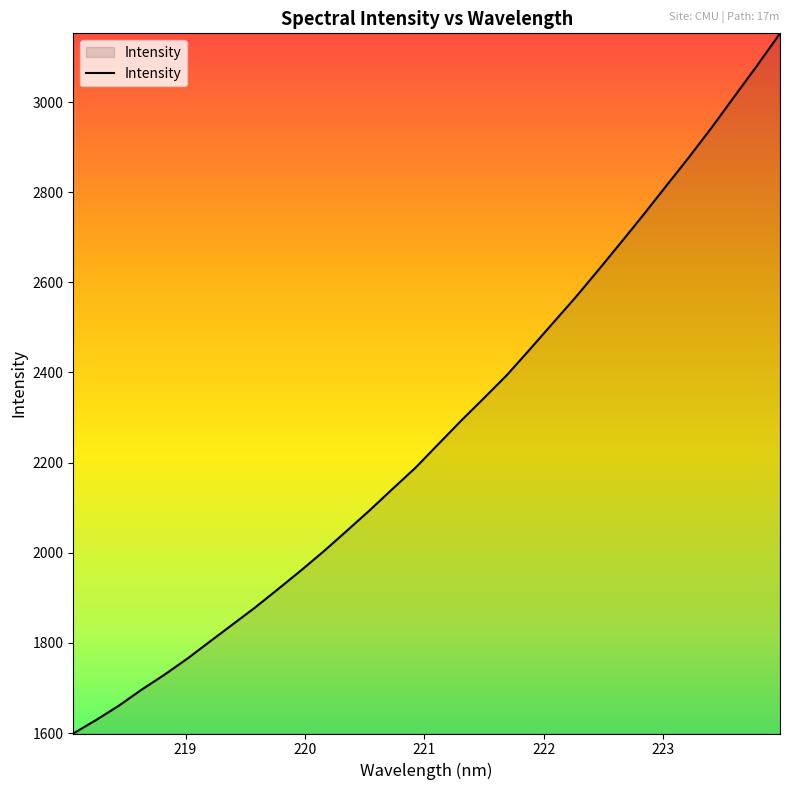

What is the greatest value displayed?

3152.4